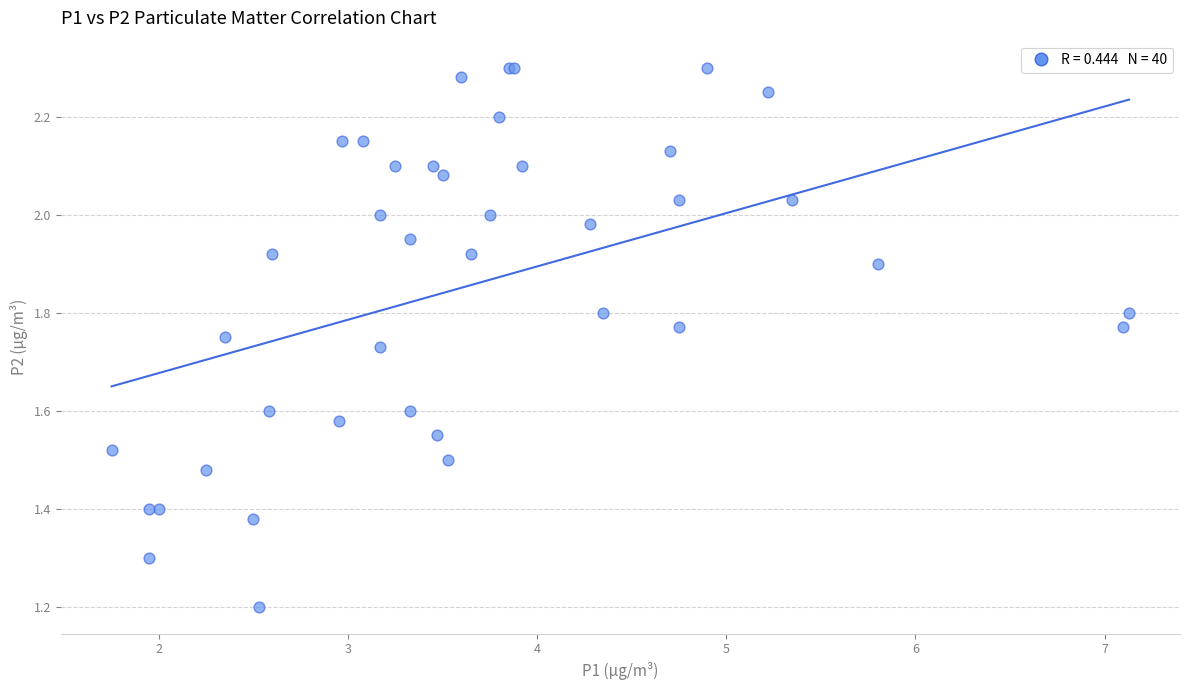

What Y value in the scatter plot is closest to 1?

1.2